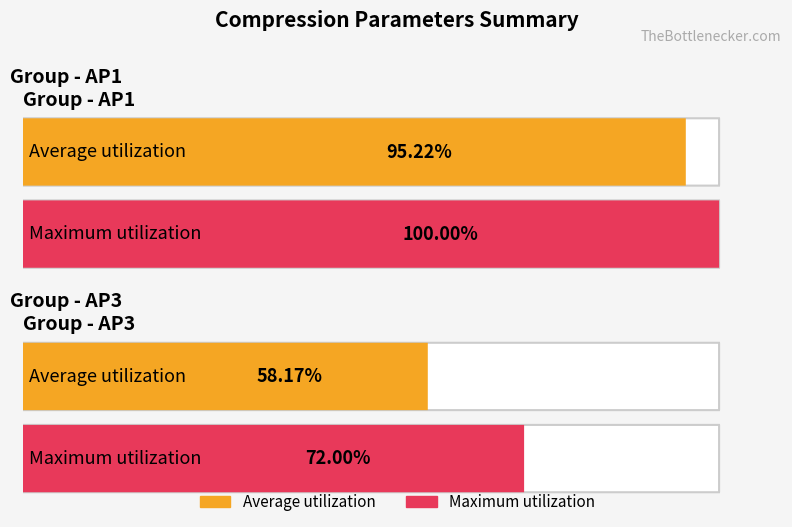

What is the value of the Maximum utilization bar at the 2nd from the left?

72.0